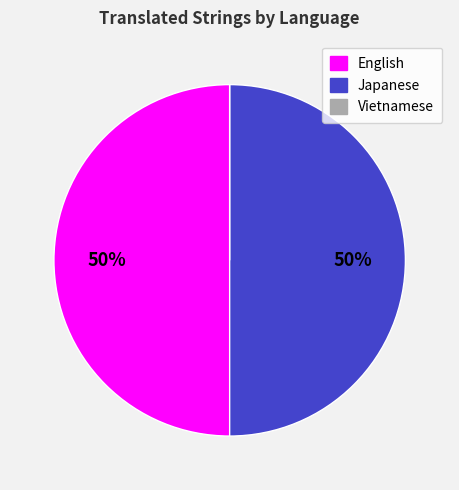

To the nearest percent, what is the average slice percentage?

33%